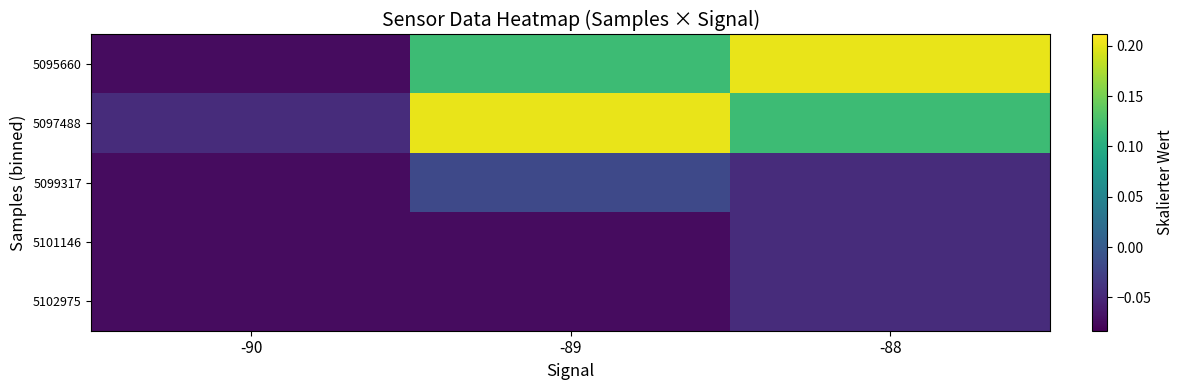

What is the difference between the highest and lowest values at -89?

0.3